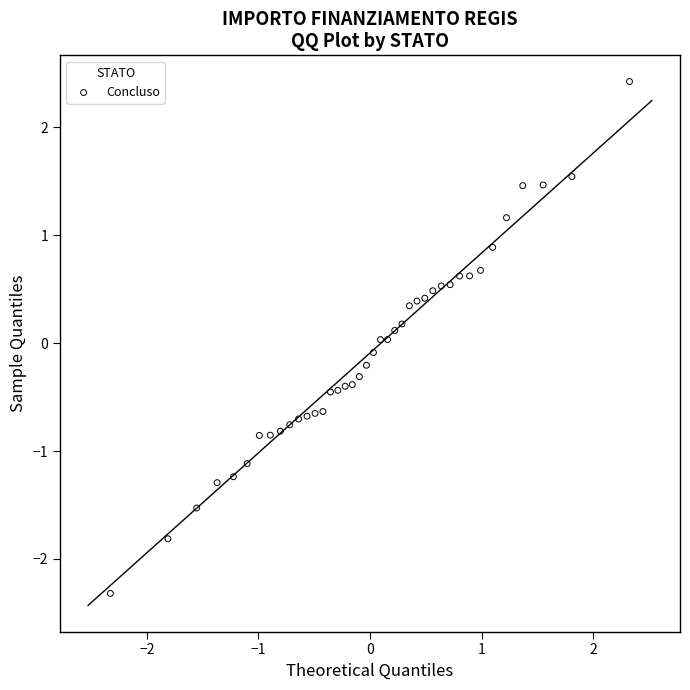

What is the range of X values (max minus min)?

4.7